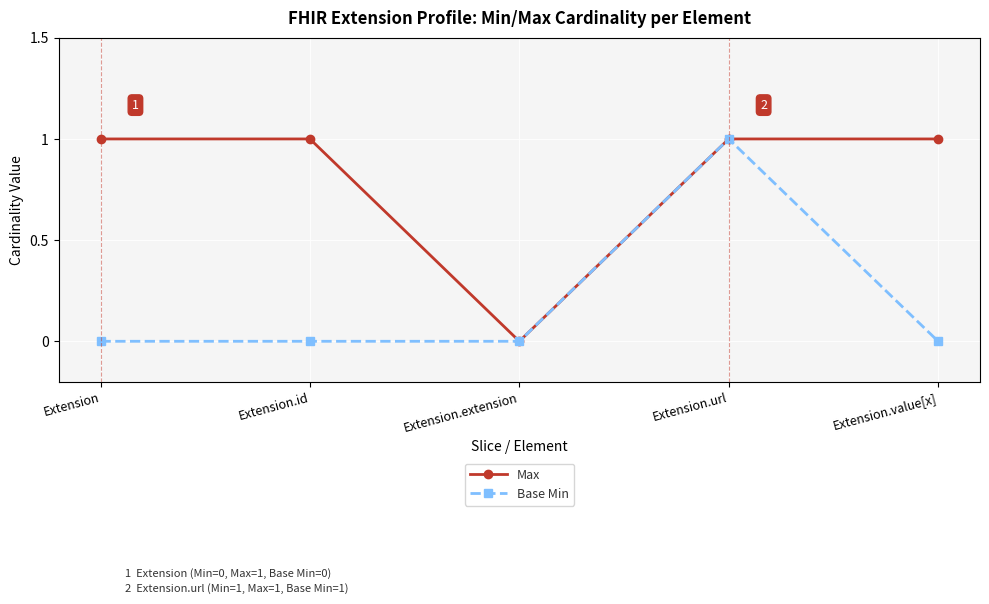

True or false: Max has a value of 1 at Extension.

True